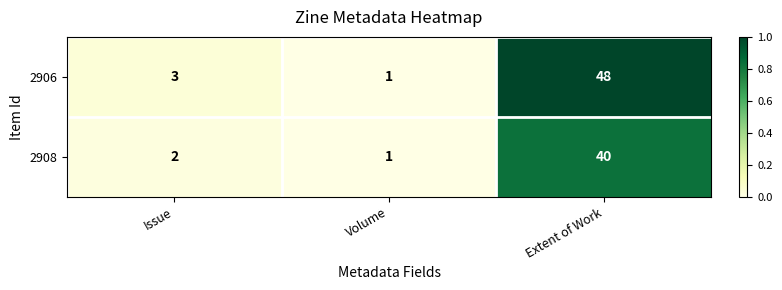

Which series changed the most between Issue and Volume?

2906